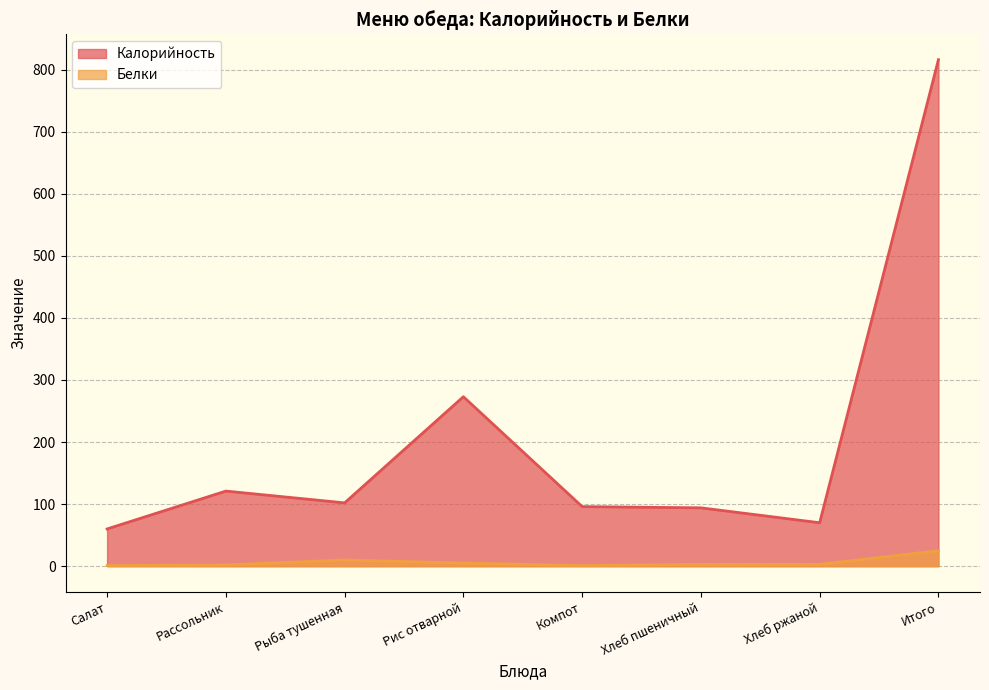

True or false: Калорийность and Белки cross at least once.

False